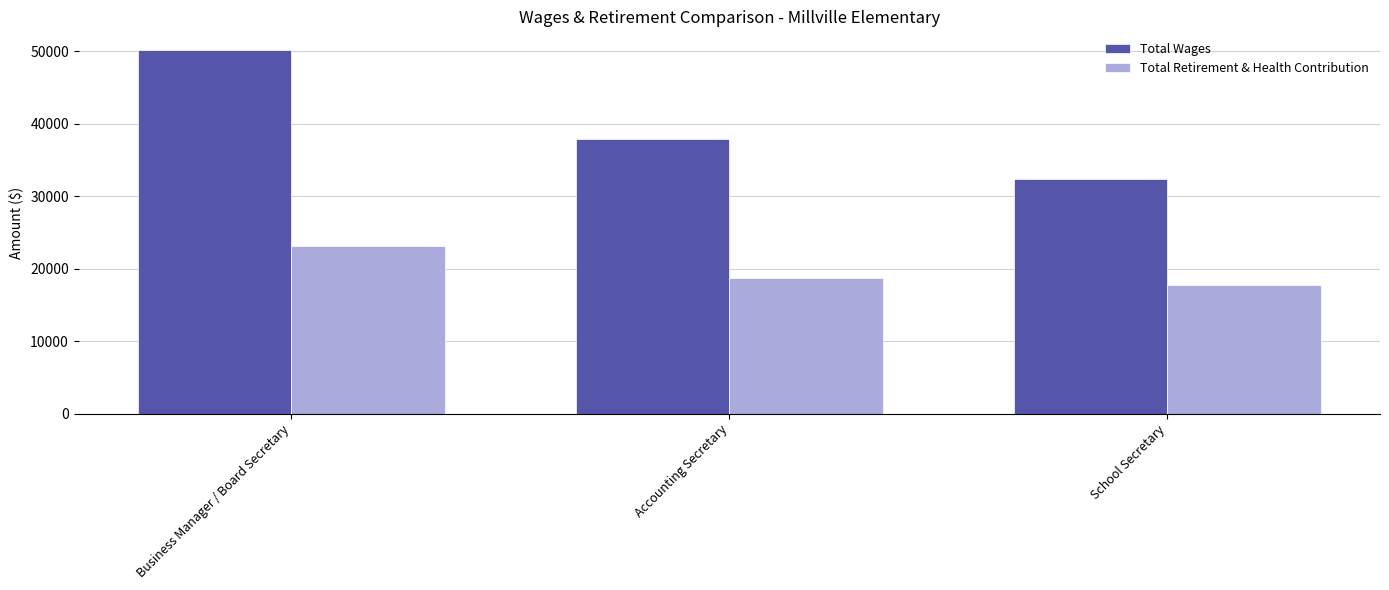

Reading left to right, list all the values displayed in this chart.

Total Wages: Business Manager / Board Secretary=50235	Accounting Secretary=37835	School Secretary=32362
Total Retirement & Health Contribution: Business Manager / Board Secretary=23085	Accounting Secretary=18652	School Secretary=17706